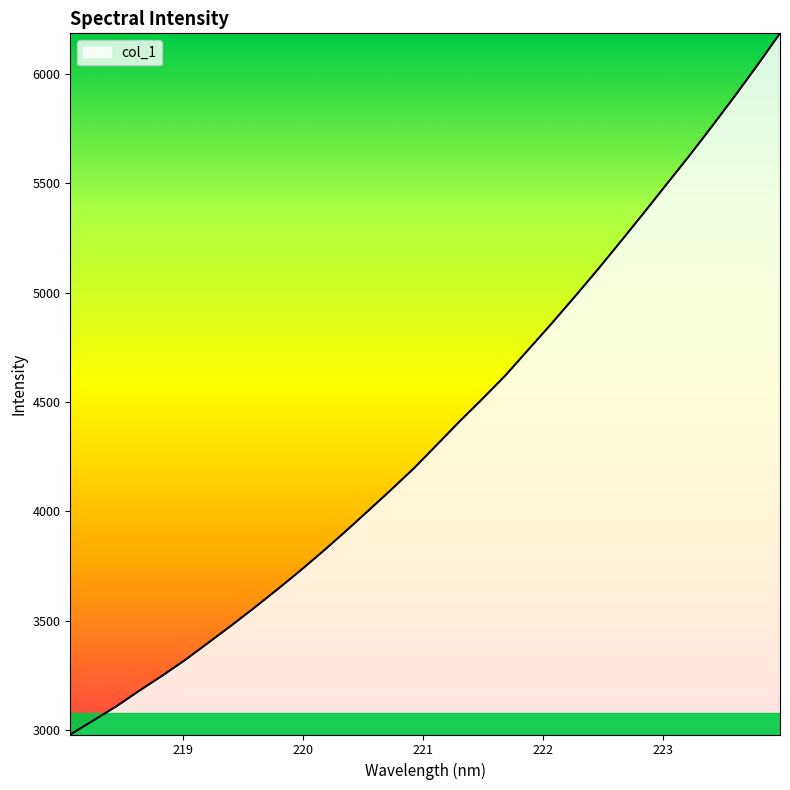

What is the greatest value displayed?

6186.0